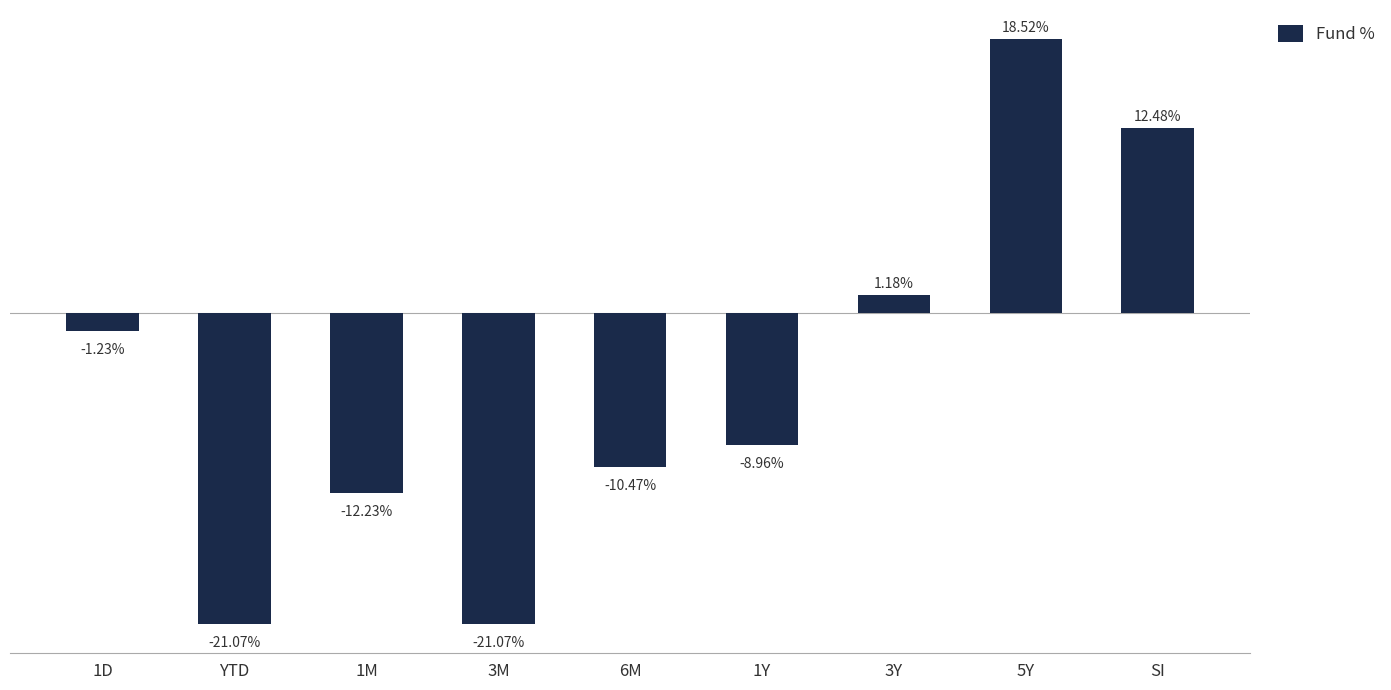

What is the label of the 1st bar from the right?

SI